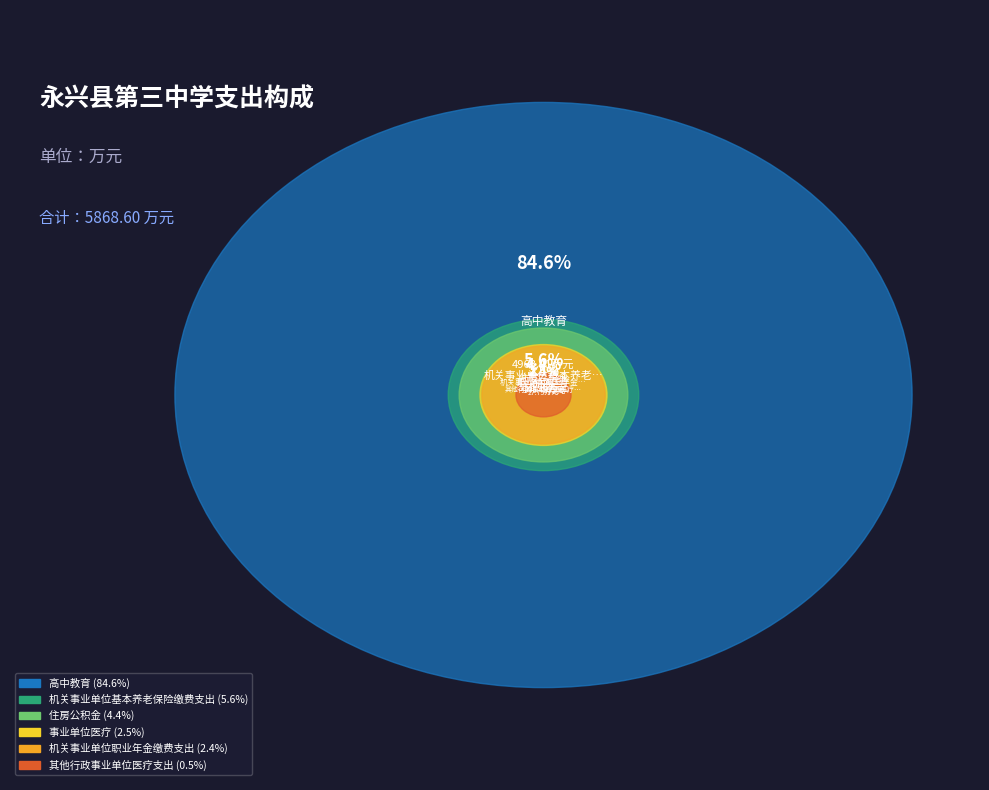

To the nearest percent, what is the combined percentage of 高中教育 and 住房公积金?

89%